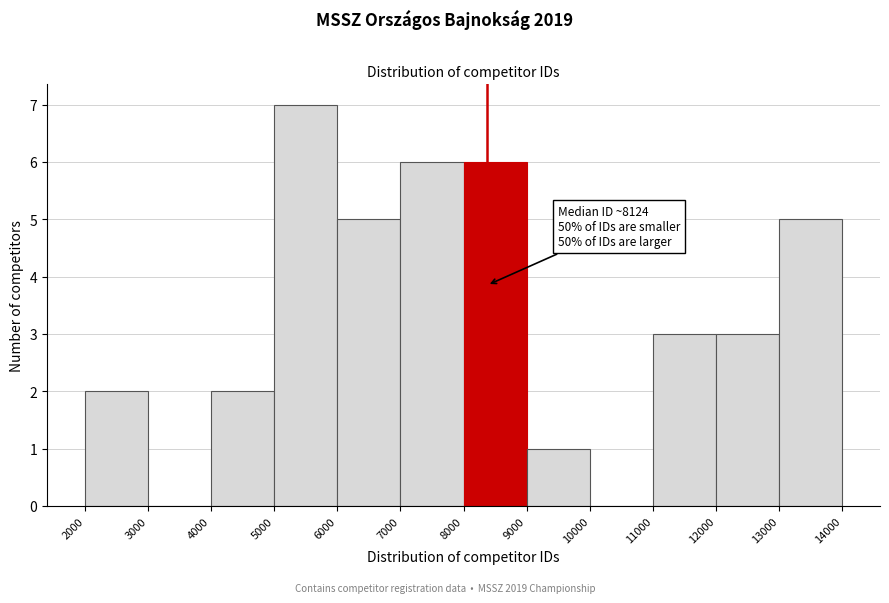

Which range on the x-axis has the tallest bar?

5000 to 6000